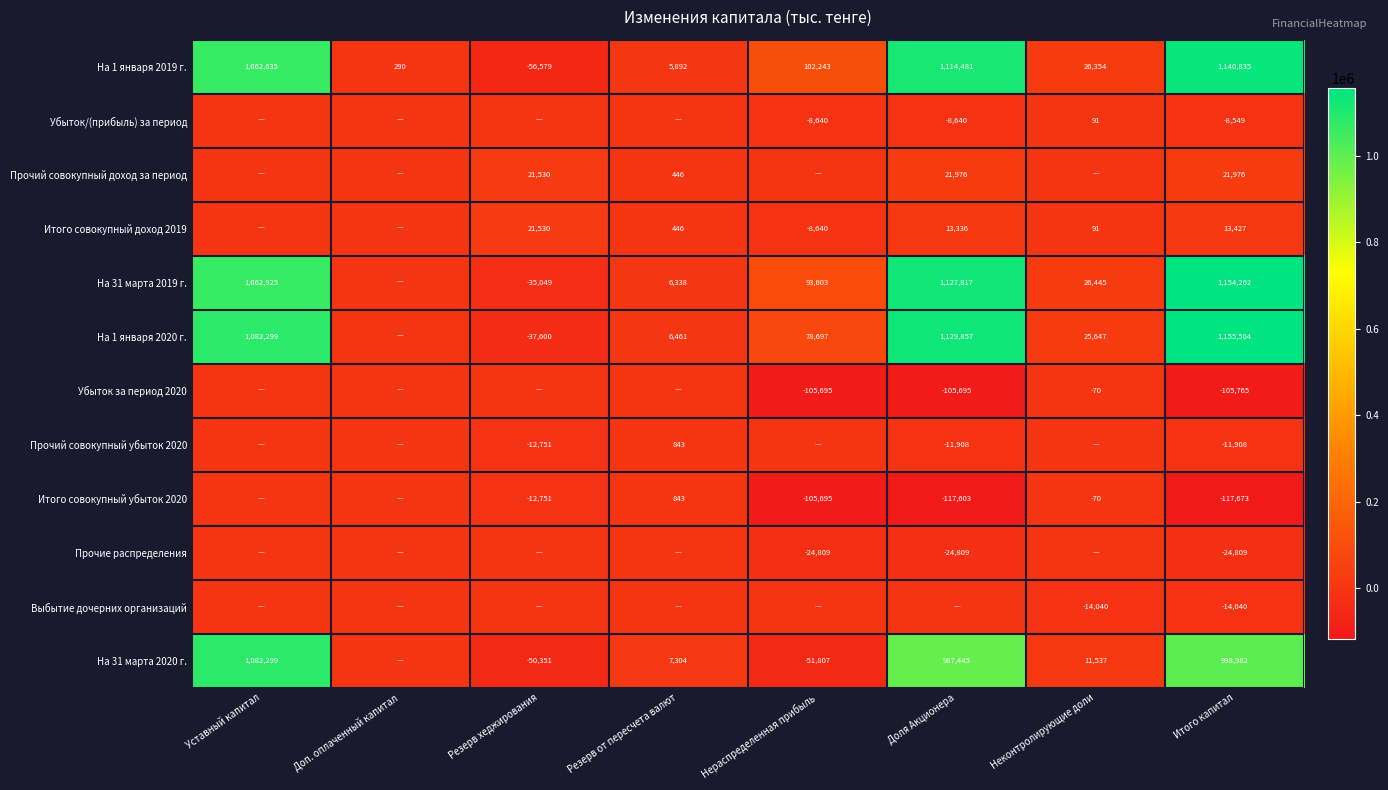

What is the spread (max minus min) of values at Итого капитал?

1273177